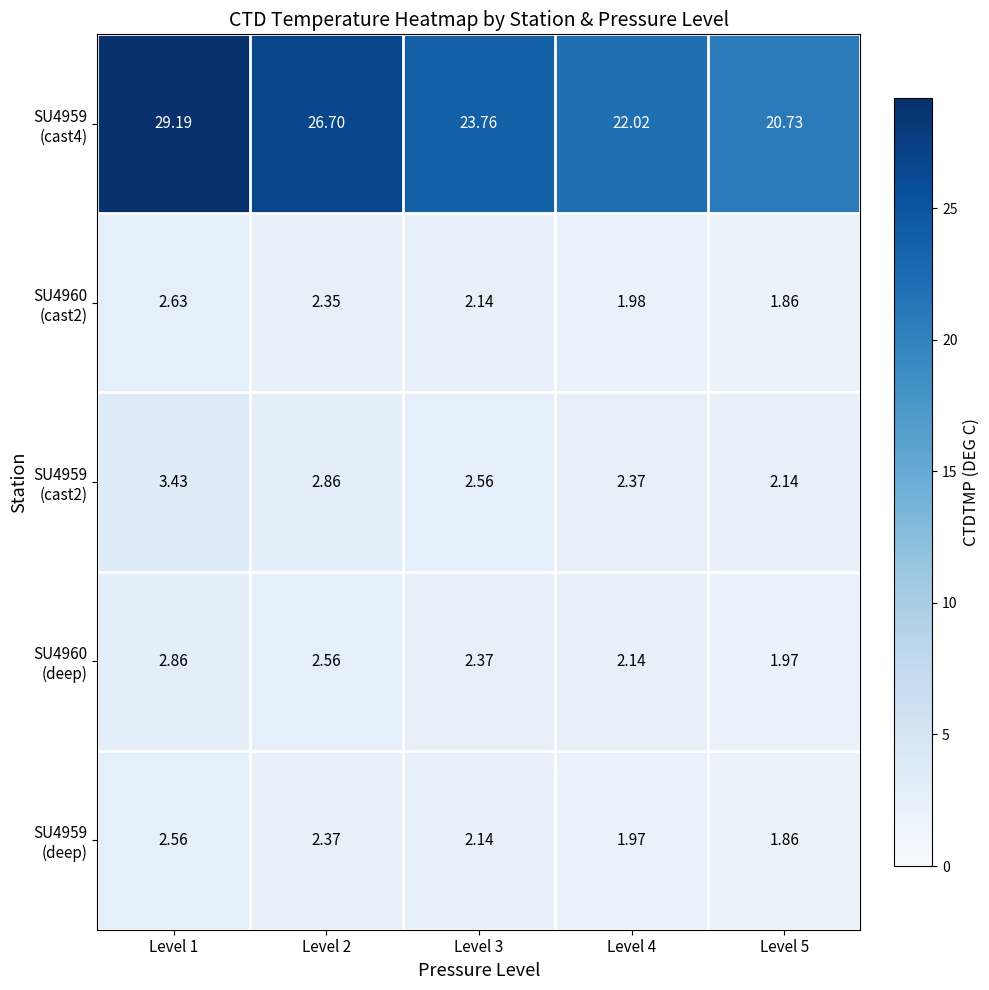

At Level 2, list the series in order from largest to smallest.

SU4959 (cast4), SU4959 (cast2), SU4960 (deep), SU4959 (deep), SU4960 (cast2)